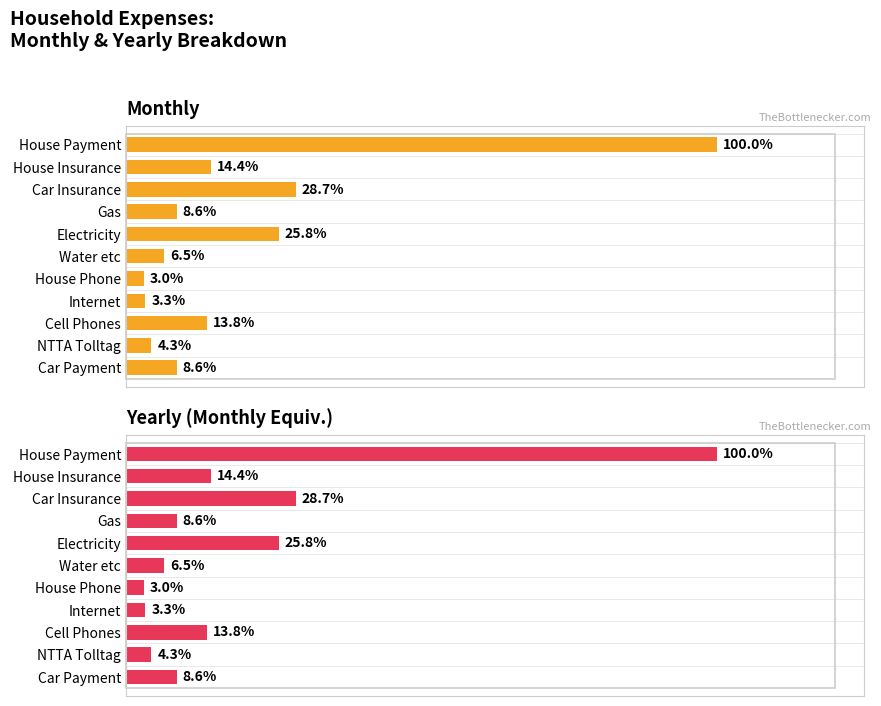

What are all the series names shown in the legend?

Monthly, Yearly (Monthly Equiv.)